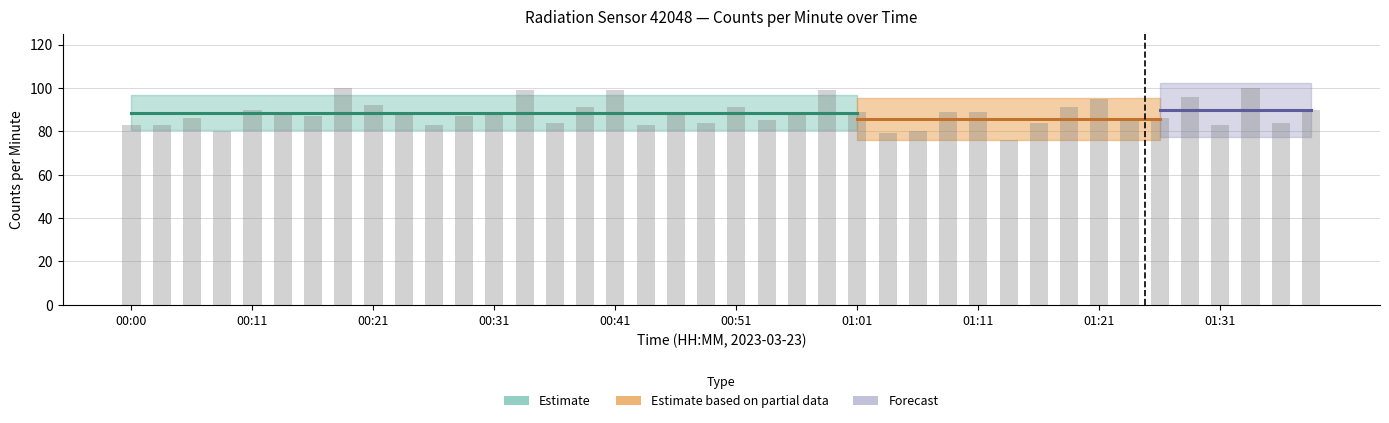

What is the average value?

88